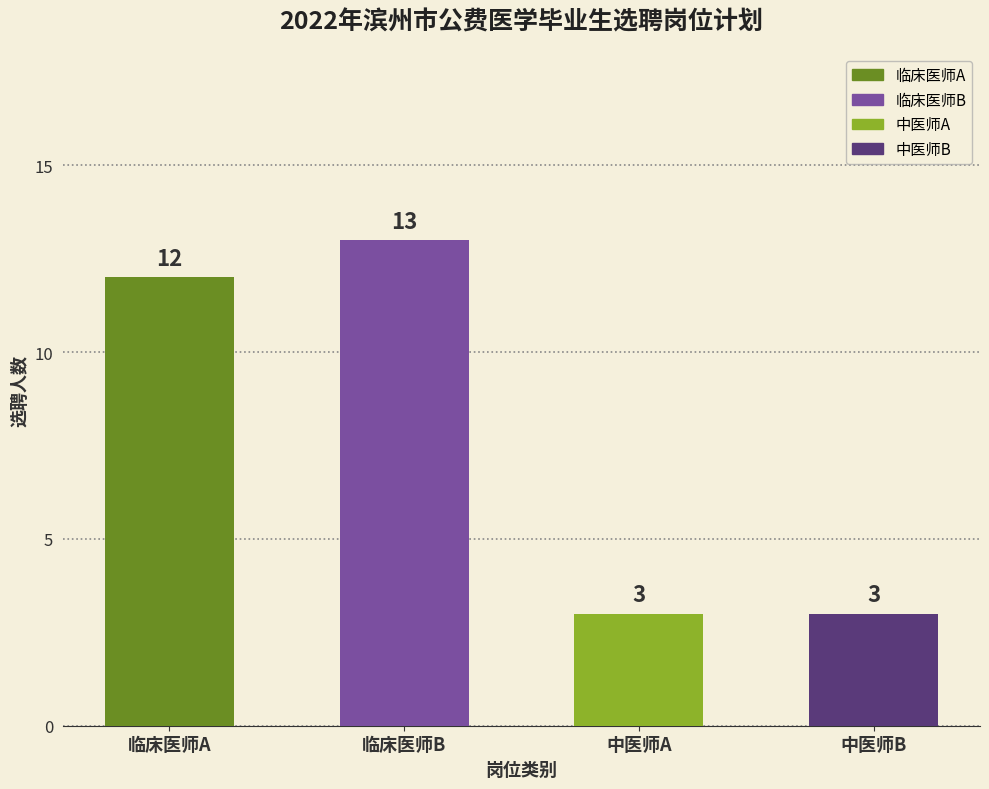

Reading right to left, what are all the values shown in this chart?

3	3	13	12